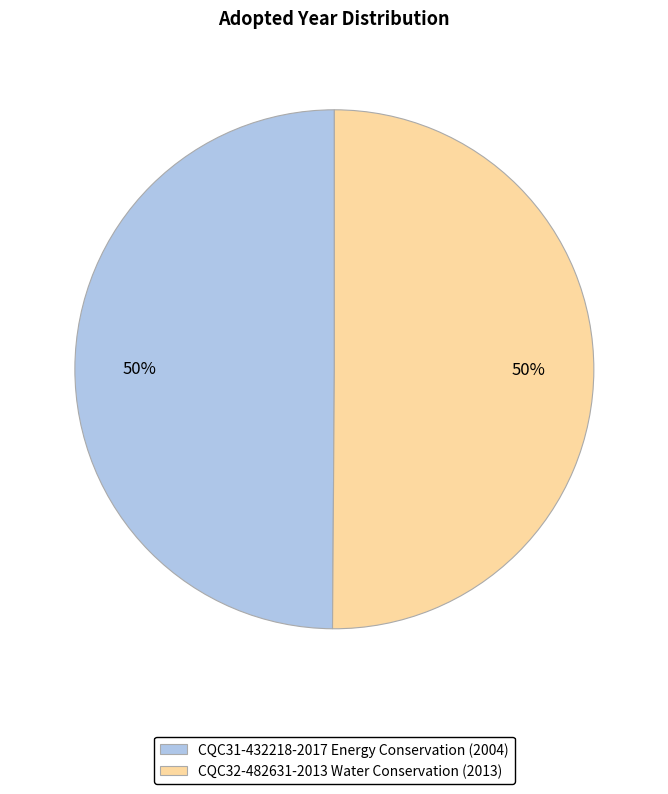

To the nearest percent, what percentage of the pie is CQC31-432218-2017 Energy Conservation?

50%